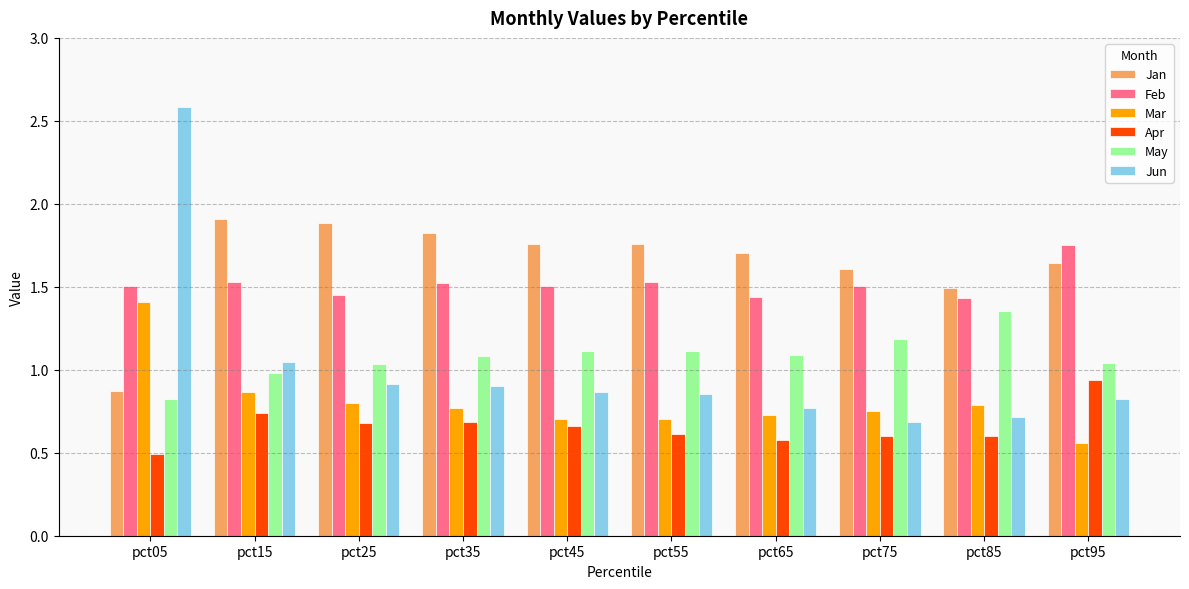

What is the difference between the maximum and minimum values in the Apr series?

0.4